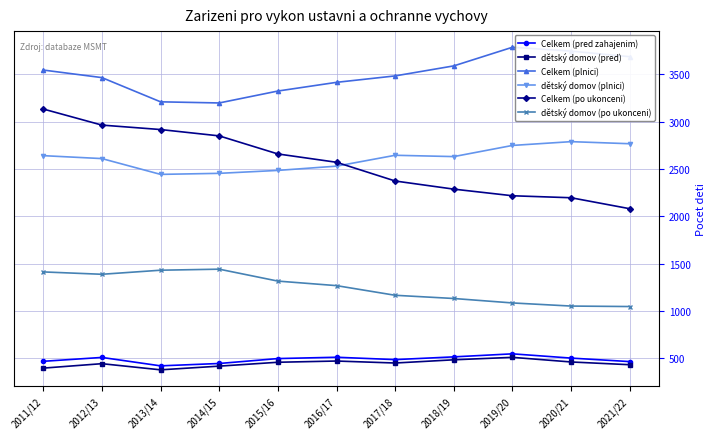

Count the number of data series in this chart.

6